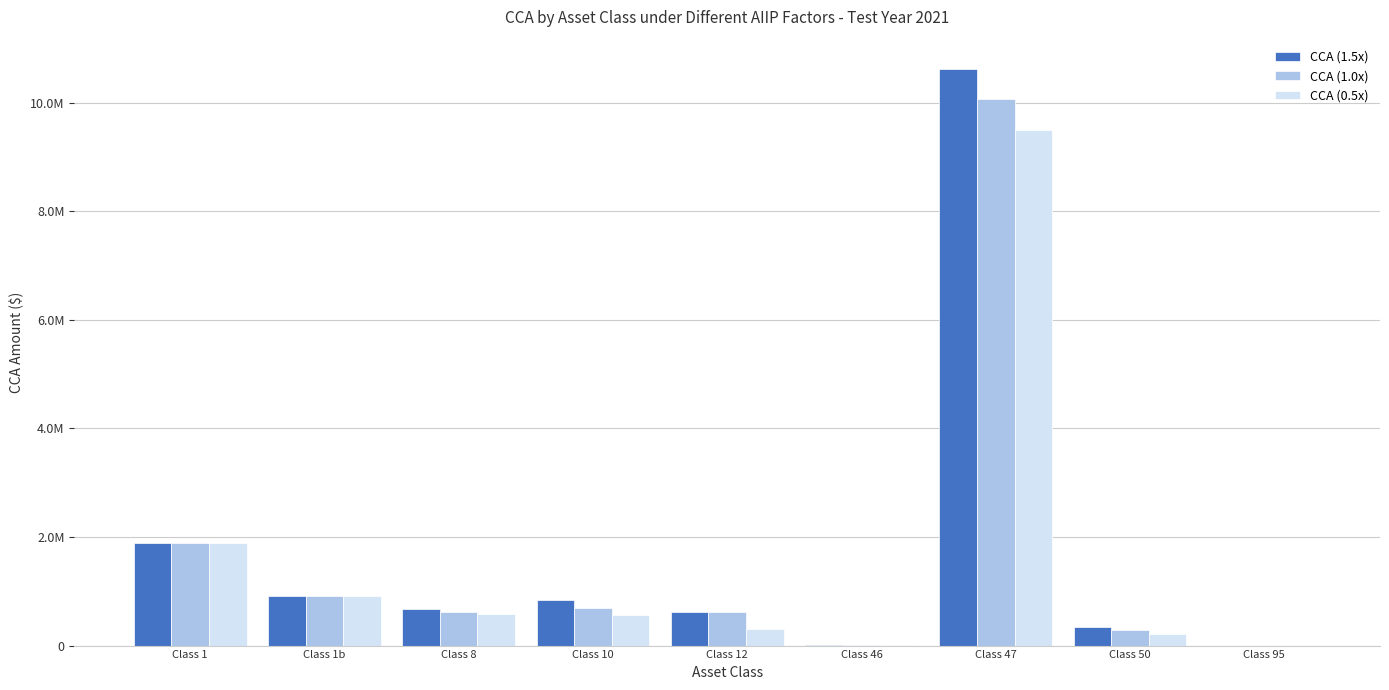

What is the sum of the CCA (0.5x) values at Class 47 and Class 10?

10046795.0